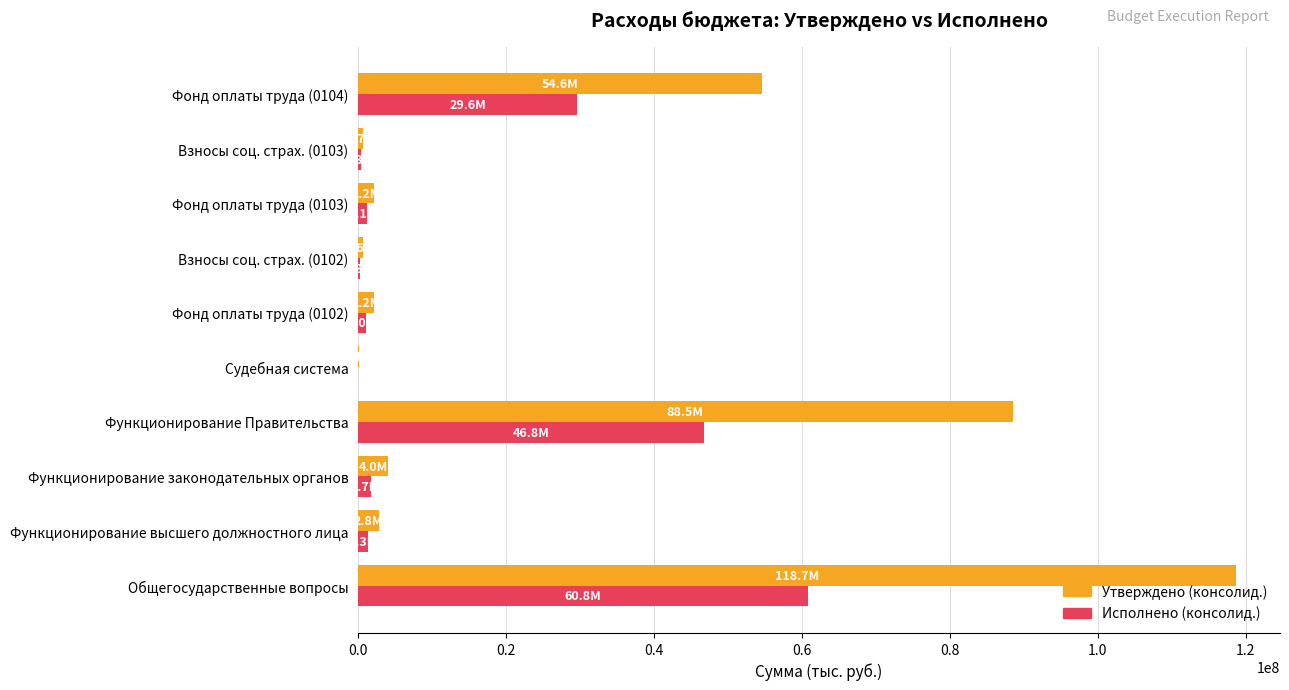

True or false: Утверждено (консолид.) has a value of 2801500.0 at Функционирование высшего должностного лица.

True